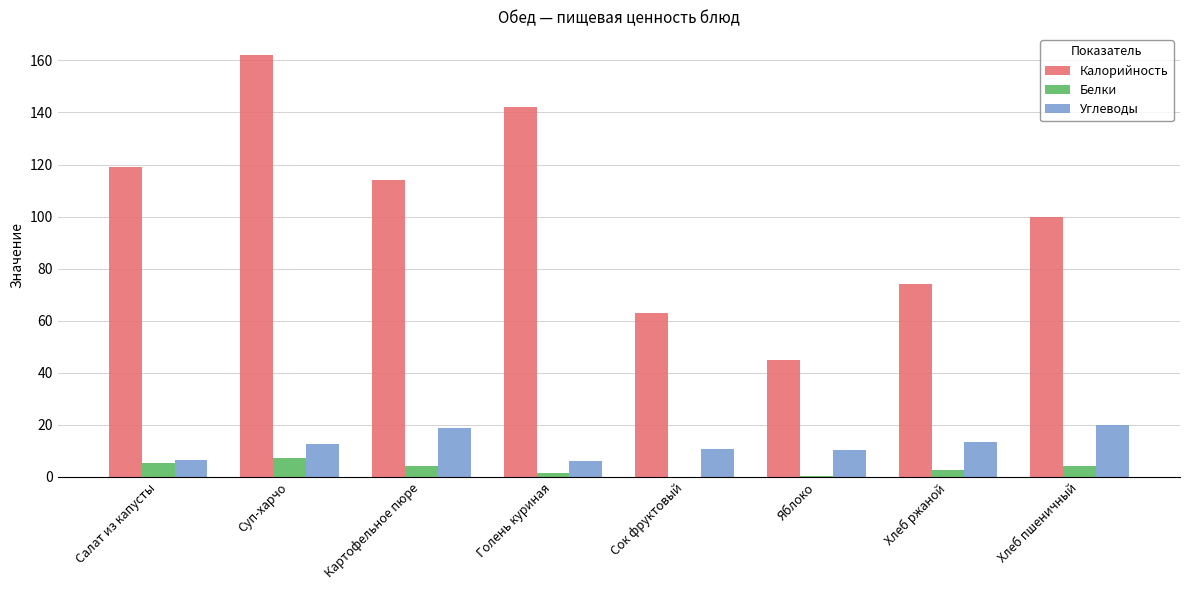

What is the approximate value of Углеводы at Хлеб пшеничный?

20.0